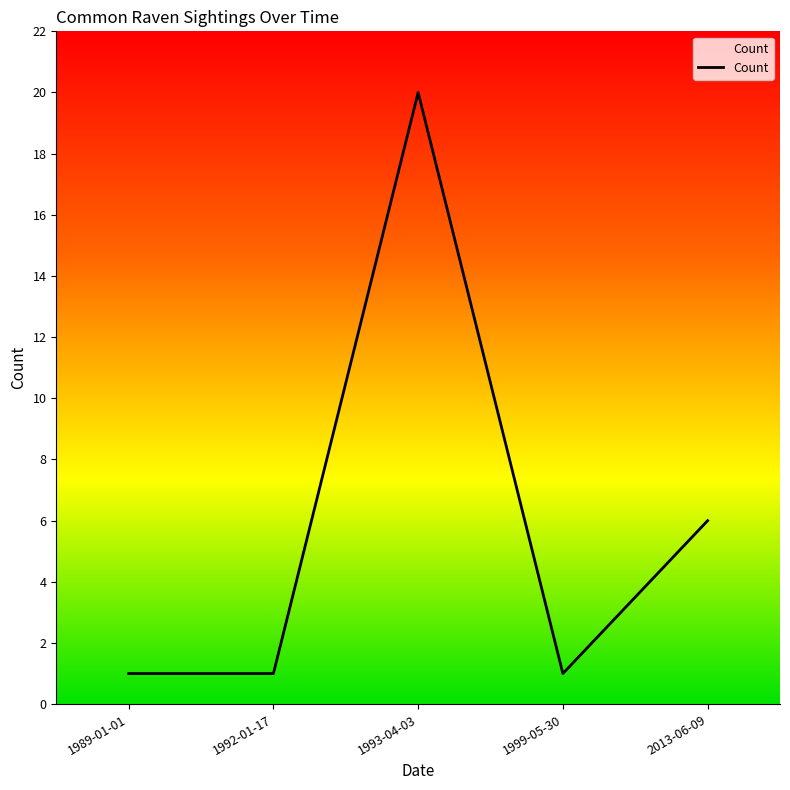

What position from the left is 2013-06-09?

5